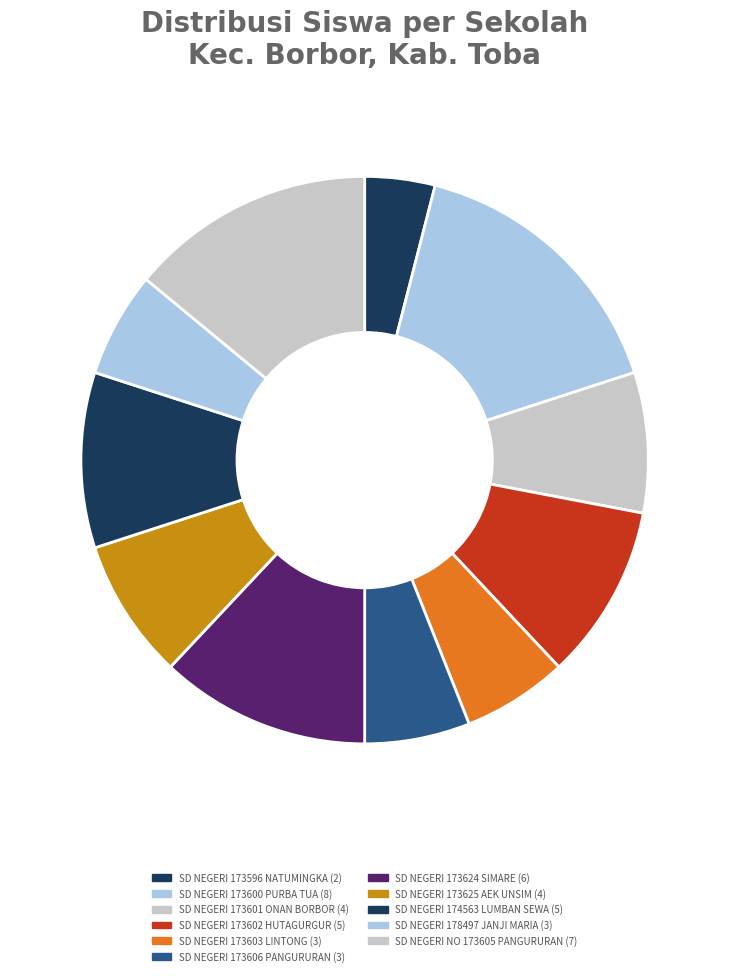

Which has a higher value, SD NEGERI 174563 LUMBAN SEWA or SD NEGERI 173603 LINTONG?

SD NEGERI 174563 LUMBAN SEWA